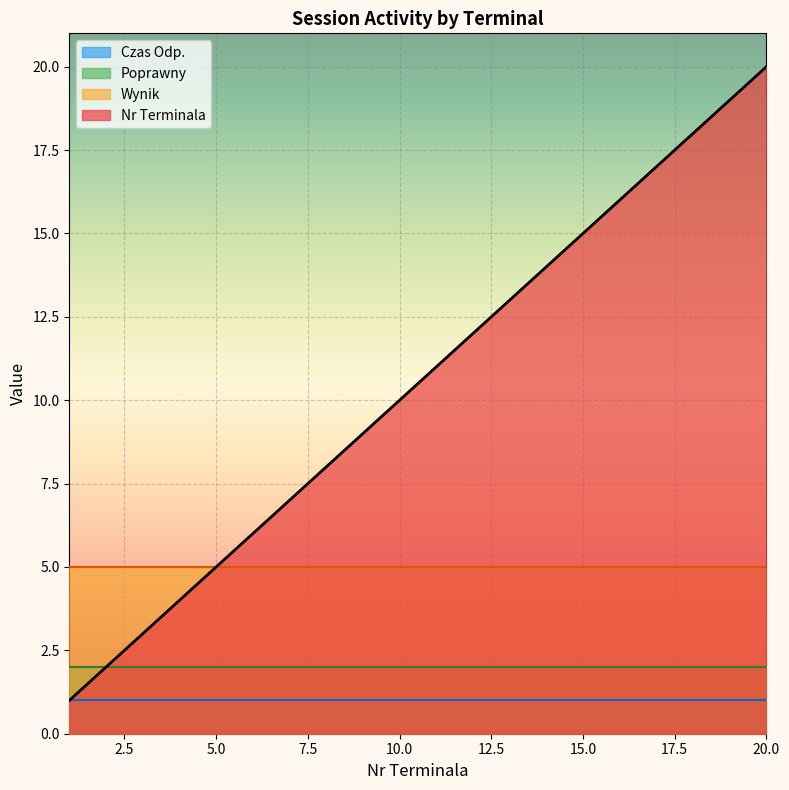

True or false: Czas Odp. and Poprawny cross at least once.

False